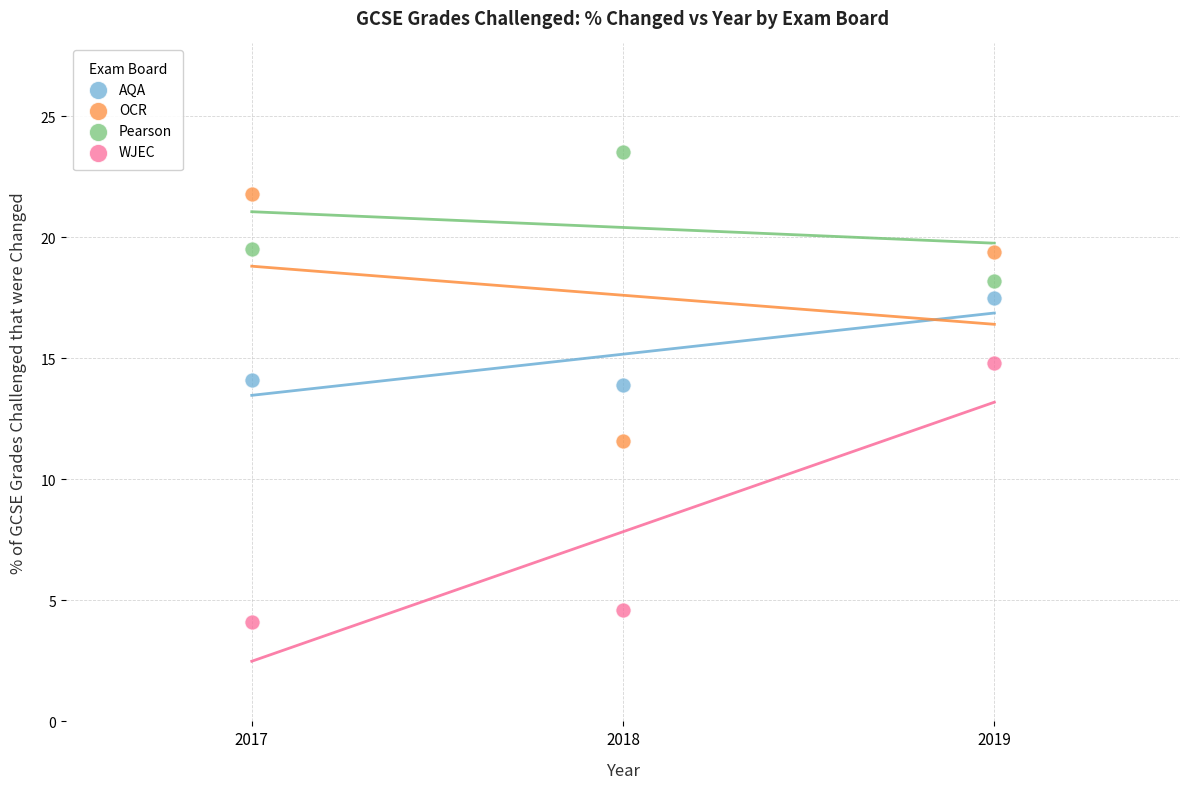

In the WJEC series, what Y value is closest to 9?

4.6